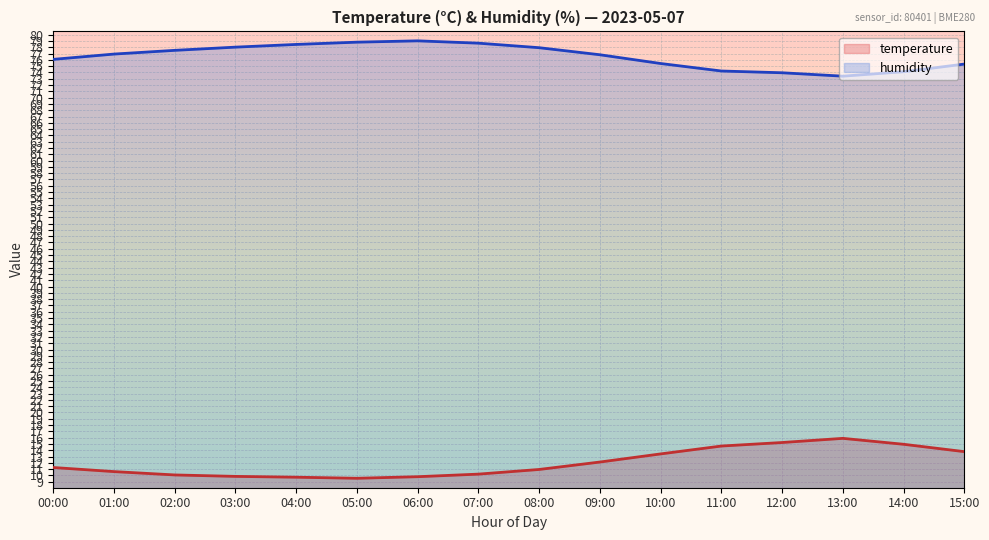

True or false: humidity and temperature intersect in this chart.

False